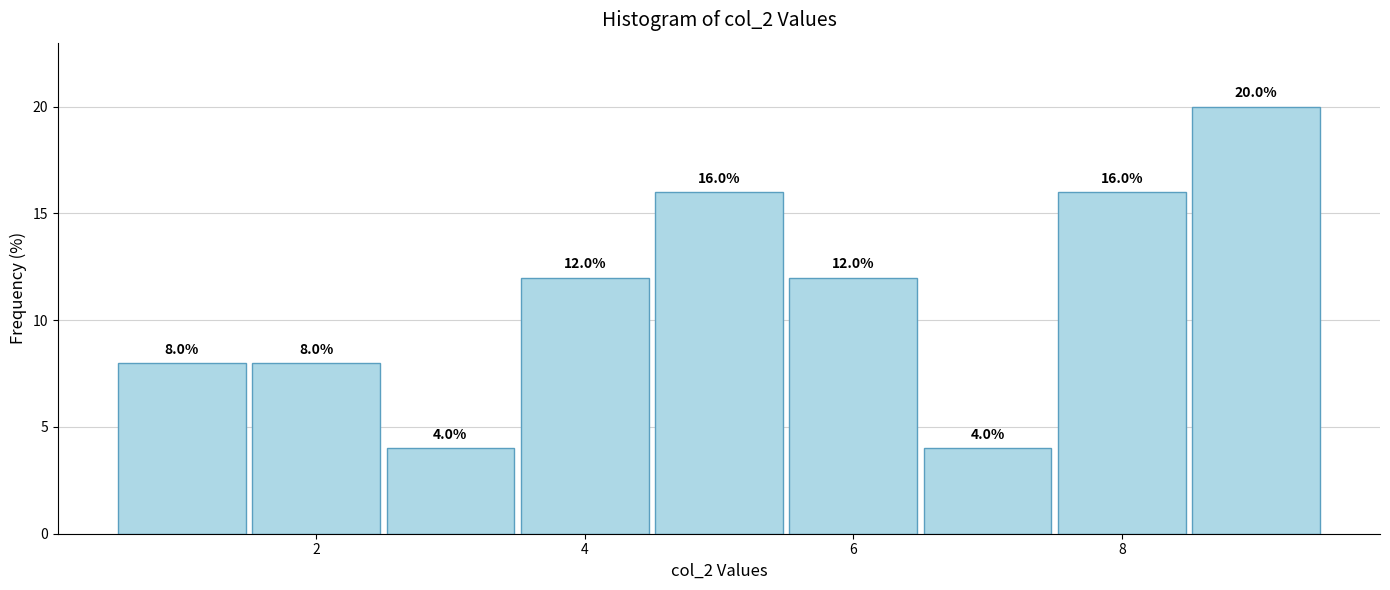

Reading left to right, list every bar in this chart as the range it spans on the x-axis followed by its height. The bar edges are not printed on the chart, so give them approximately, as read against the axis.

0.5 to 1.5: 8.0
1.5 to 2.5: 8.0
2.5 to 3.5: 4.0
3.5 to 4.5: 12.0
4.5 to 5.5: 16.0
5.5 to 6.5: 12.0
6.5 to 7.5: 4.0
7.5 to 8.5: 16.0
8.5 to 9.5: 20.0